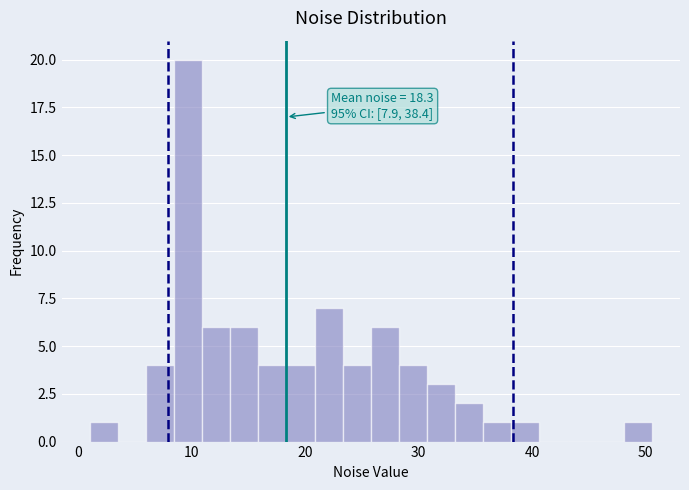

Read against the x-axis, roughly where is the centre of the tallest bar?

10